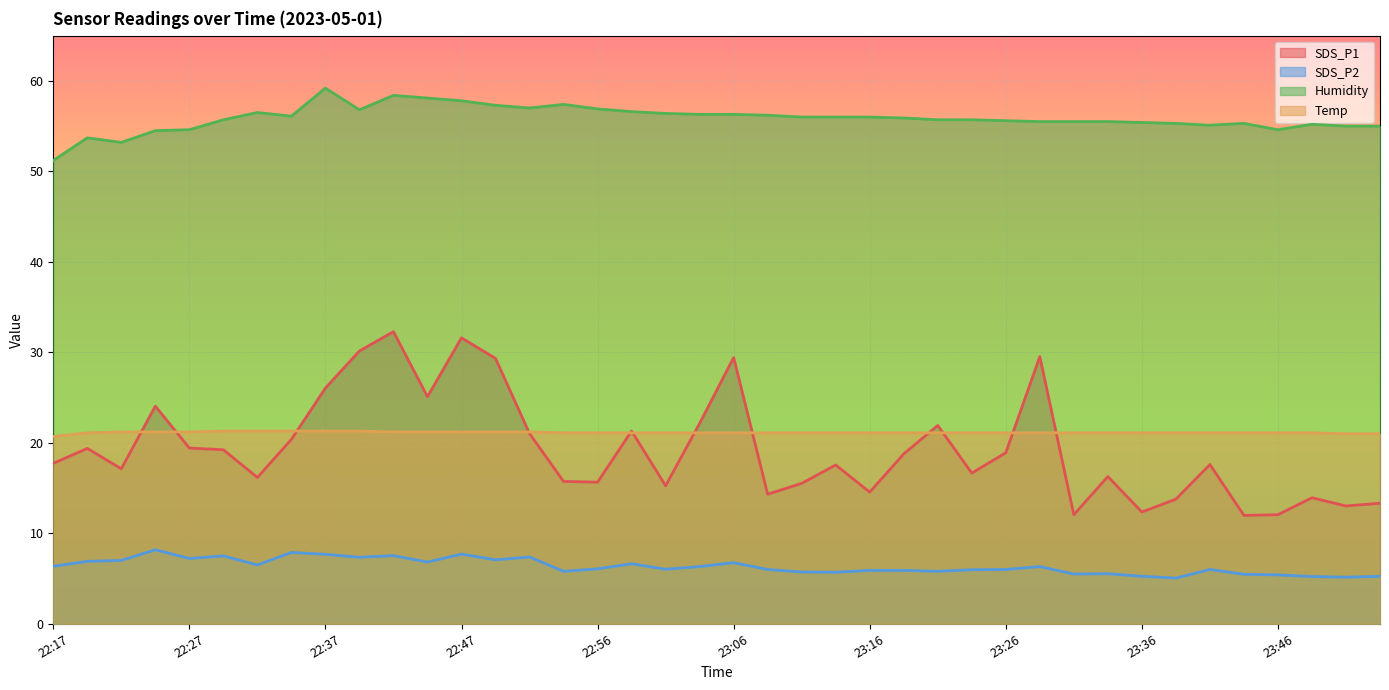

What is the minimum value for Humidity?

51.2